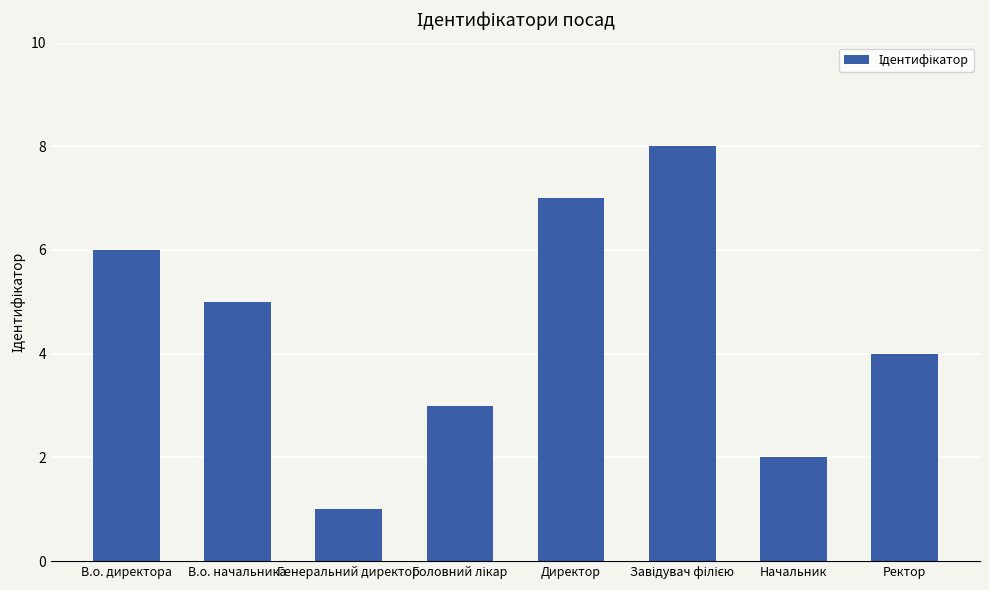

What is the label of the 7th bar from the right?

В.о. начальника